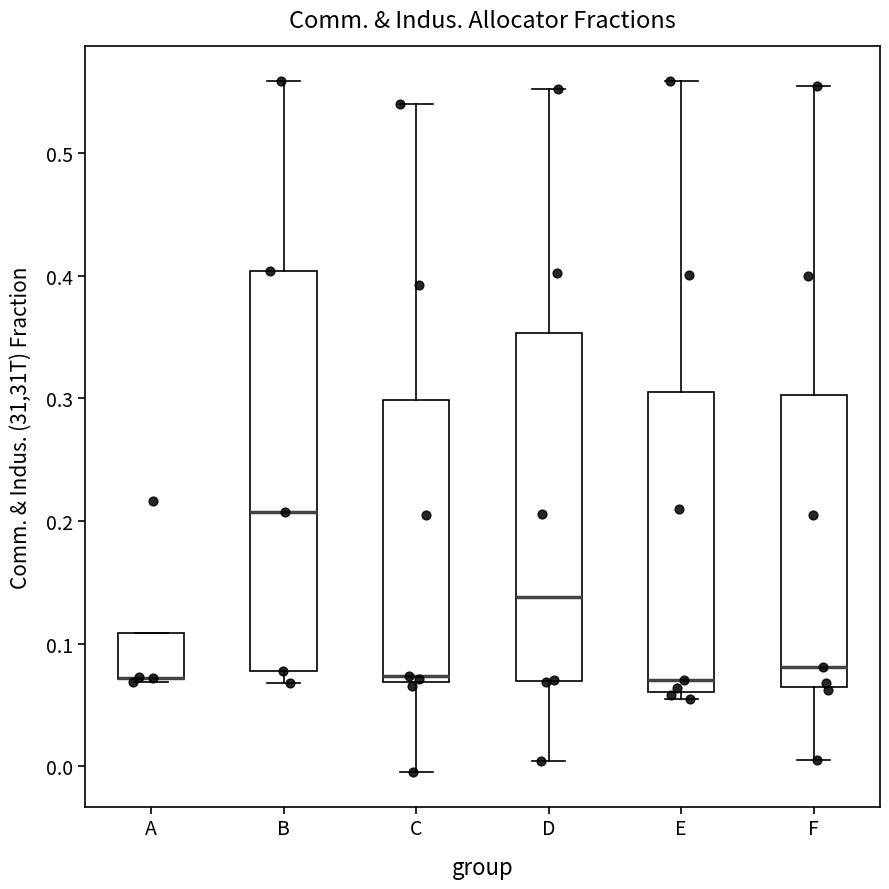

Reading left to right, transcribe this box plot: for each box, give where its median line is, the range the box spans, and where its two whiskers end, as read against the y-axis. The values are not printed on the chart, so give them approximately, as read against the axis.

A: median 0.07 (drawn on the box's lower edge), box 0.07 to 0.11, whiskers 0.07 to 0.11
B: median 0.21, box 0.08 to 0.40, whiskers 0.07 to 0.56
C: median 0.07 (just above the box's lower edge), box 0.07 to 0.30, whiskers 0.00 to 0.54
D: median 0.14, box 0.07 to 0.35, whiskers 0.00 to 0.55
E: median 0.07, box 0.06 to 0.31, whiskers 0.06 (just below the box's lower edge) to 0.56
F: median 0.08, box 0.07 to 0.30, whiskers 0.00 to 0.55